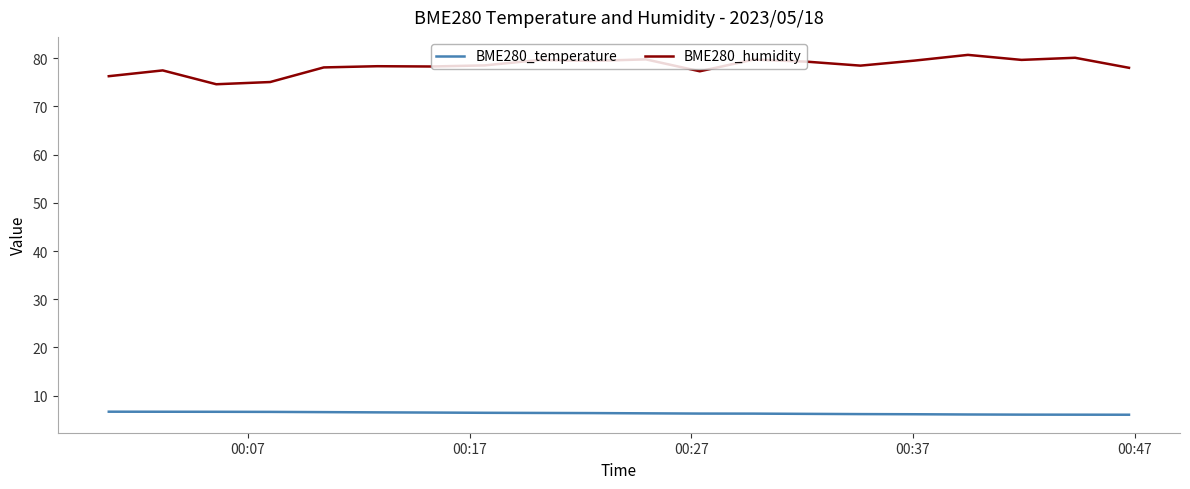

True or false: BME280_humidity has more than 1 interior local peaks.

True